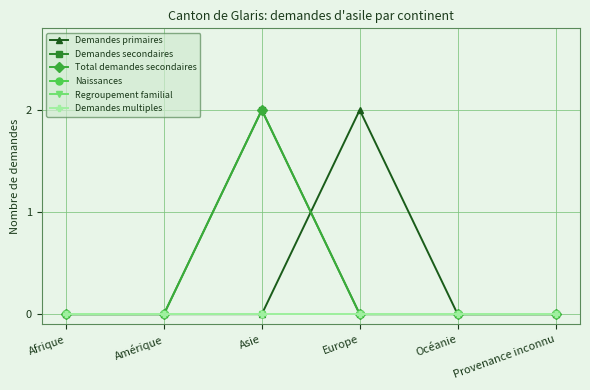

List the labels in order of Total demandes secondaires value, largest first.

Asie, Afrique, Amérique, Europe, Océanie, Provenance inconnu